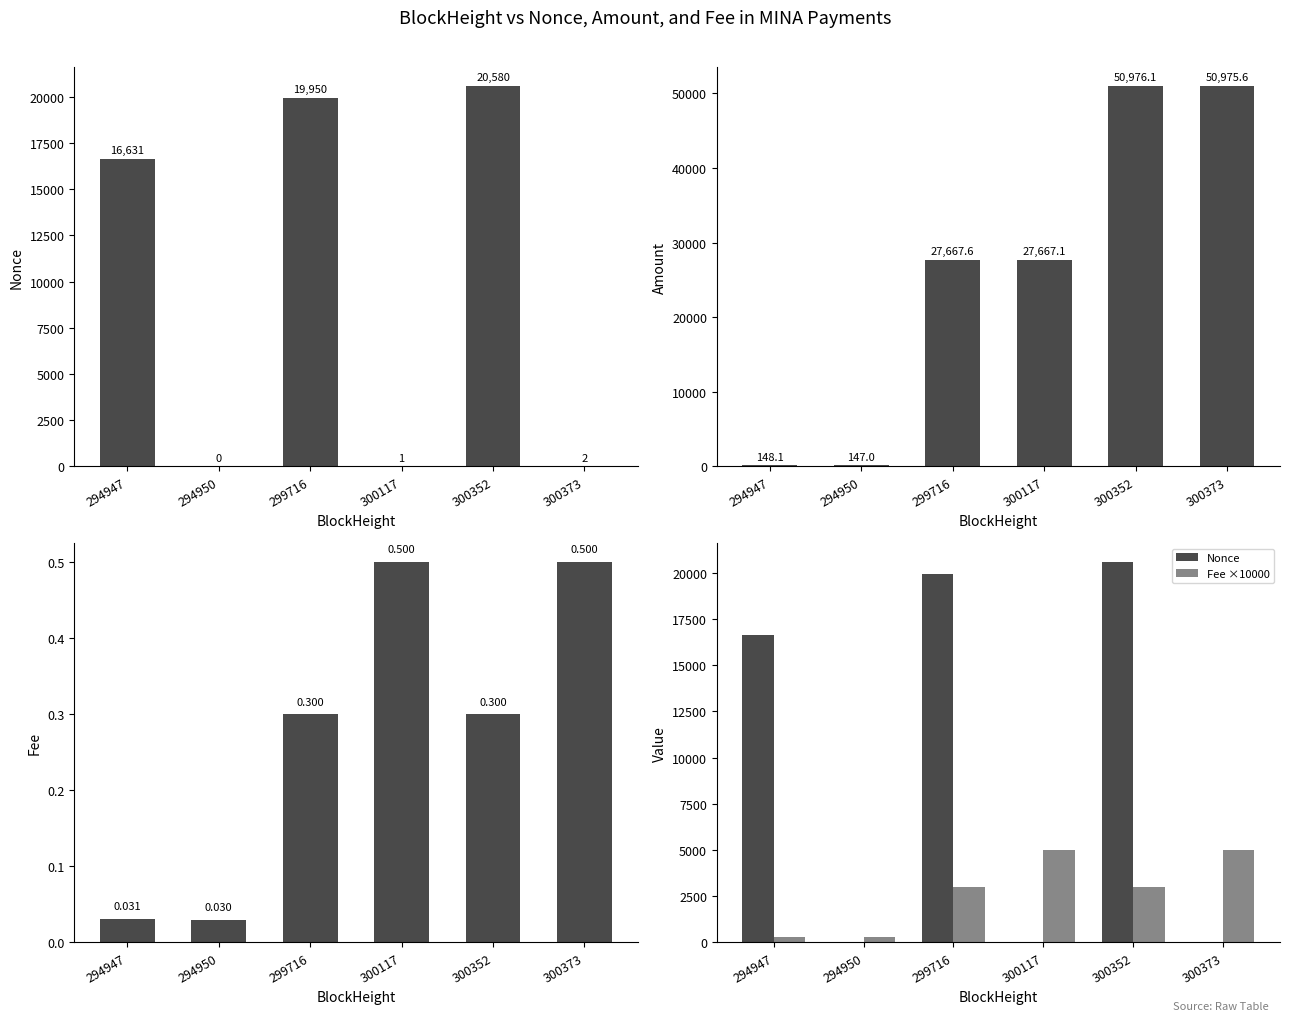

Which label corresponds to the smallest value in the chart?

294950